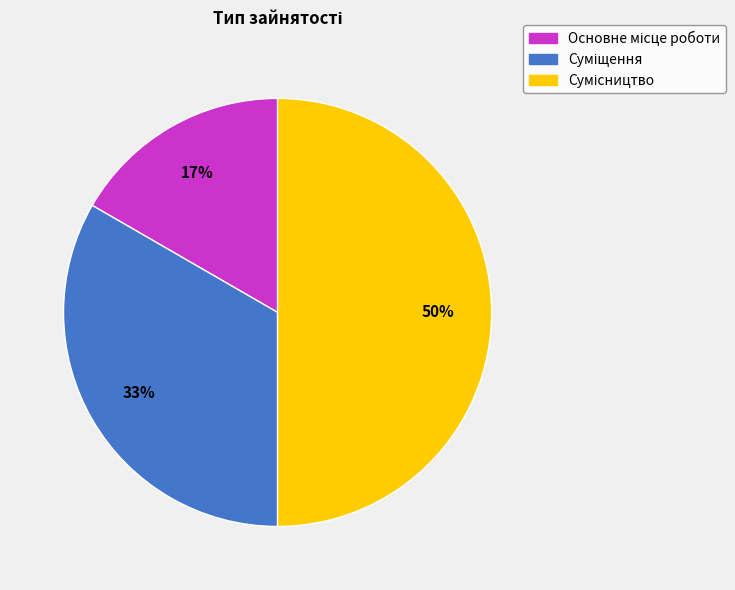

To the nearest percent, what is the difference between the largest and smallest slice percentages?

33%